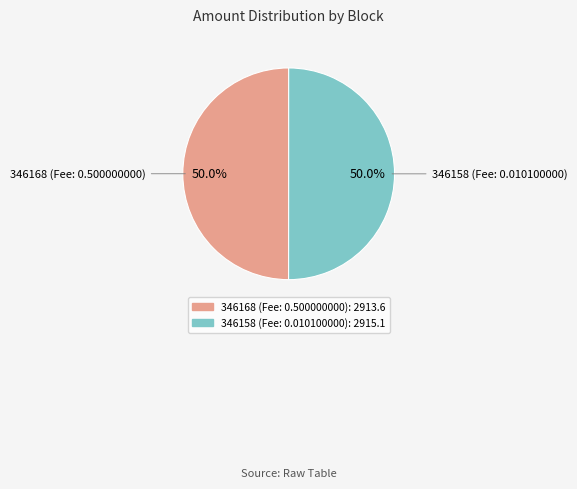

True or false: 346158 accounts for 93% of the total.

False